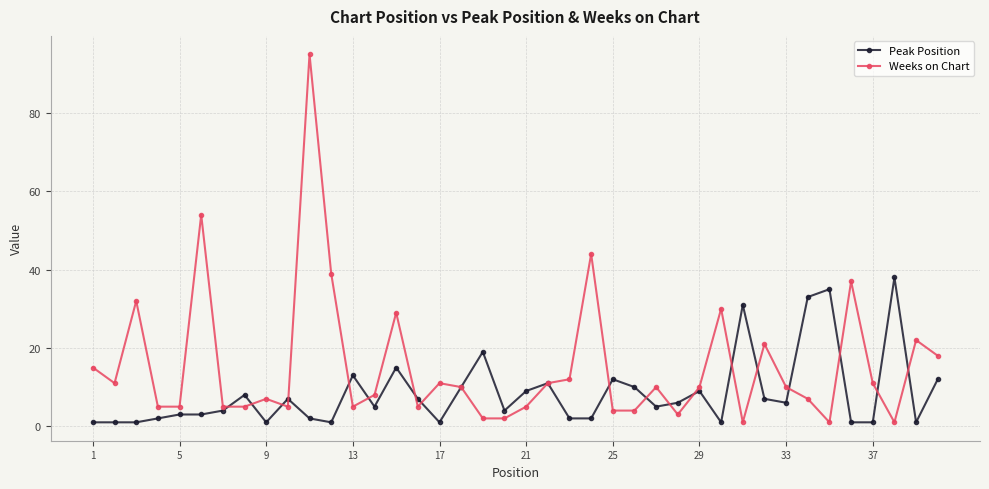

How many distinct data groups are displayed?

2